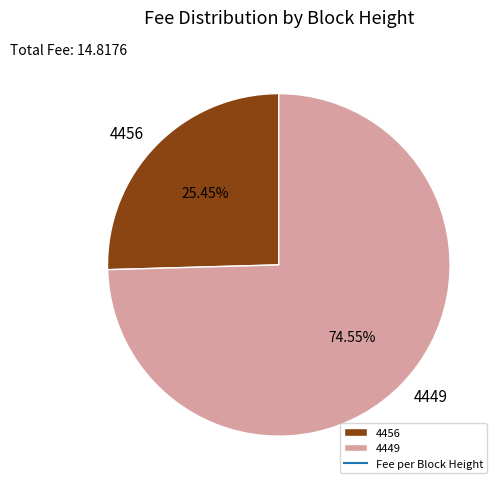

What is the majority slice?

4449